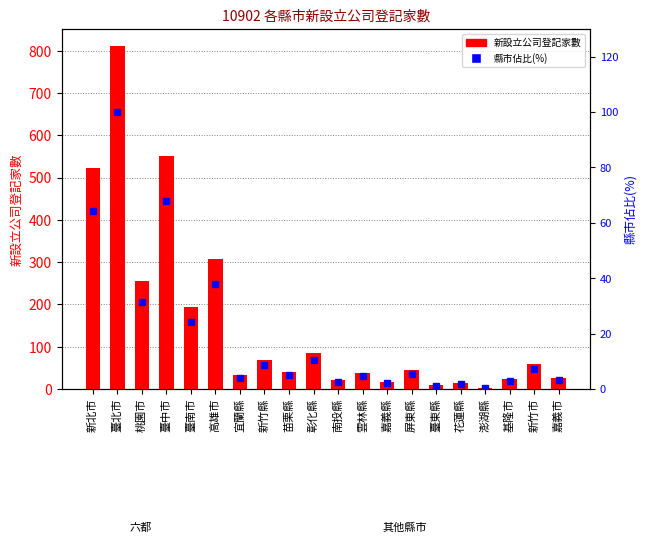

Reading left to right, transcribe all the data shown in this chart.

新設立公司登記家數: 新北市=522.0	臺北市=811.0	桃園市=255.0	臺中市=552.0	臺南市=195.0	高雄市=308.0	宜蘭縣=32.0	新竹縣=69.0	苗栗縣=41.0	彰化縣=85.0	南投縣=21.0	雲林縣=37.0	嘉義縣=17.0	屏東縣=45.0	臺東縣=9.0	花蓮縣=14.0	澎湖縣=3.0	基隆市=24.0	新竹市=59.0	嘉義市=26.0
縣市佔比(%): 新北市=64.4	臺北市=100.0	桃園市=31.4	臺中市=68.1	臺南市=24.0	高雄市=38.0	宜蘭縣=3.9	新竹縣=8.5	苗栗縣=5.1	彰化縣=10.5	南投縣=2.6	雲林縣=4.6	嘉義縣=2.1	屏東縣=5.5	臺東縣=1.1	花蓮縣=1.7	澎湖縣=0.4	基隆市=3.0	新竹市=7.3	嘉義市=3.2